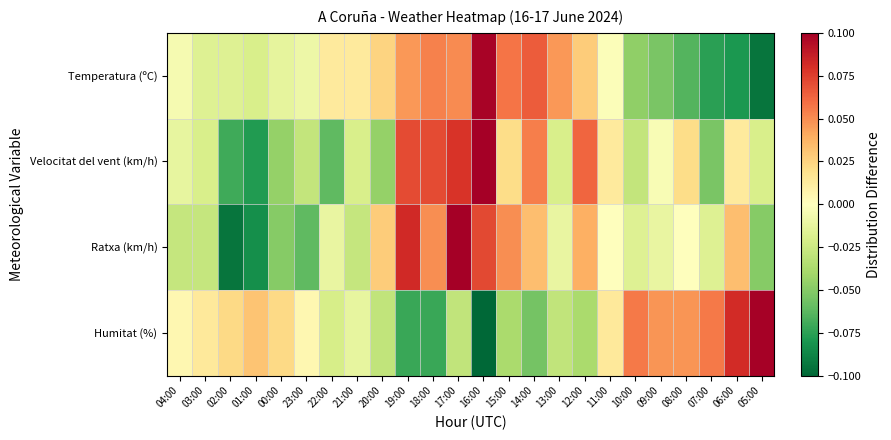

At which category is the sum across all series the highest?

17:00